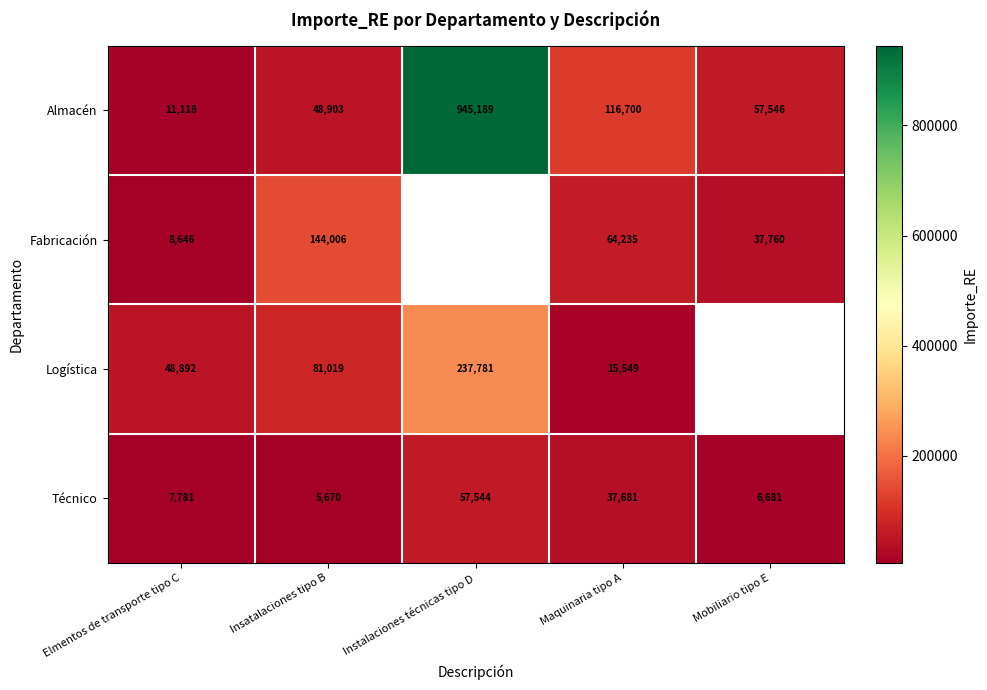

The value of Logística at Maquinaria tipo A is 15549. True or false?

True